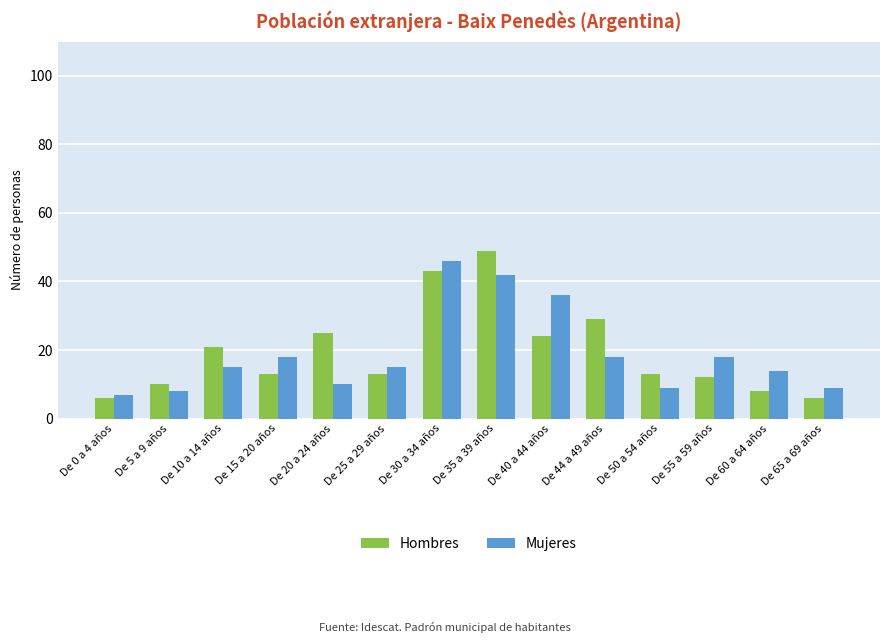

How many bars are there in total?

28